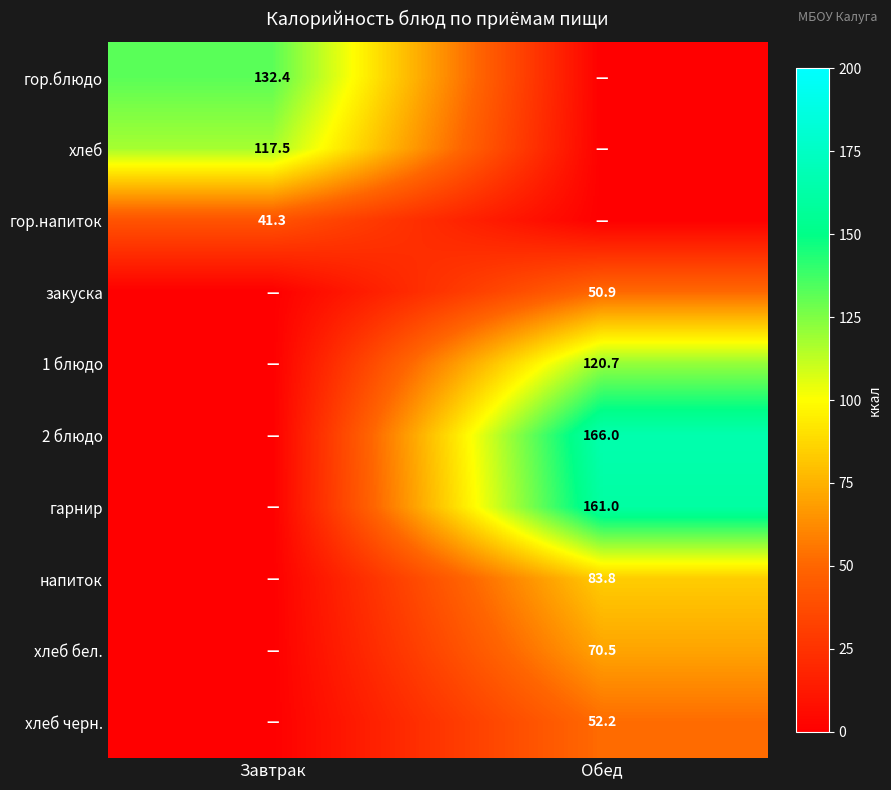

Is the value of гор.напиток at Завтрак greater than the value of напиток at Обед?

No